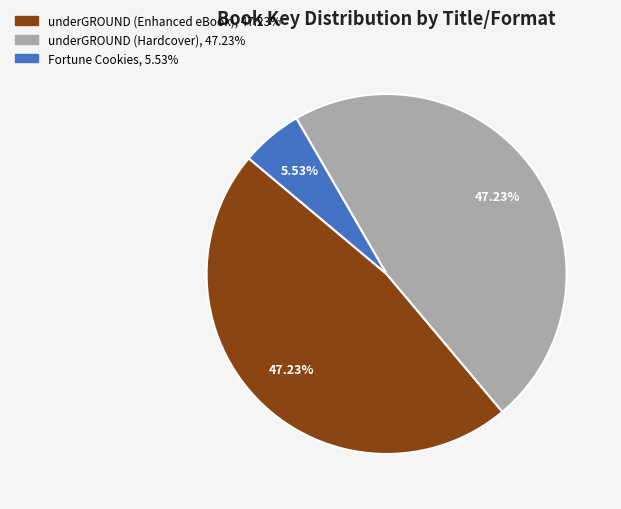

Which category has the smallest portion of the pie?

Fortune Cookies